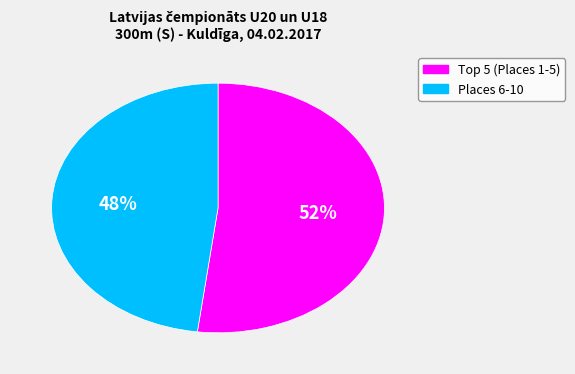

Does any single category account for the majority?

Yes